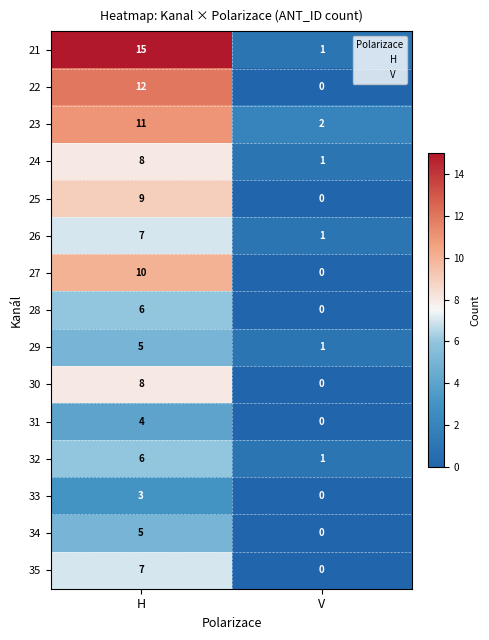

What is the greatest value displayed?

15